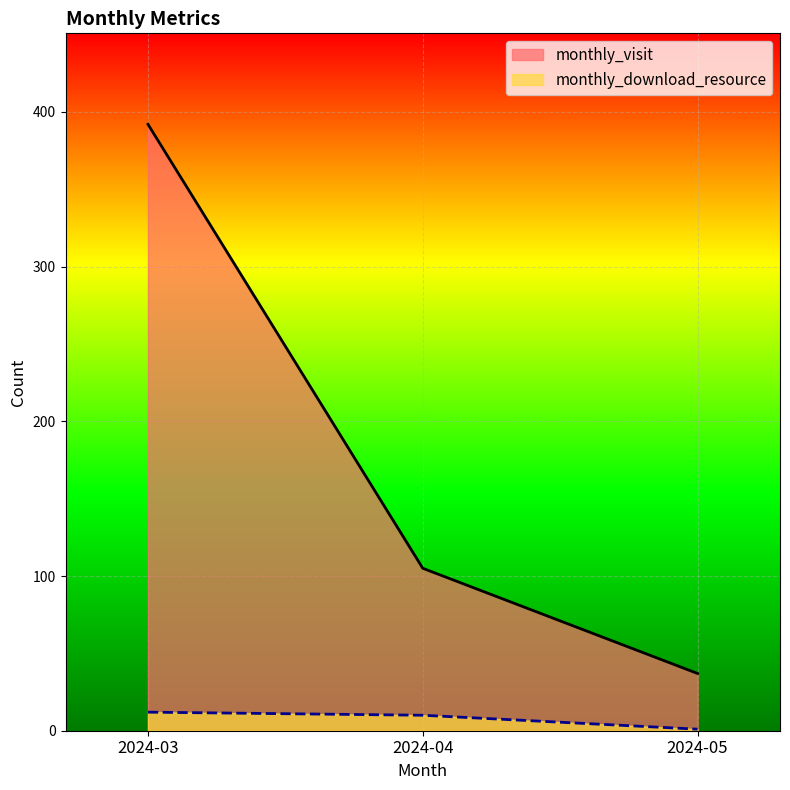

How many lines are shown in the chart?

2